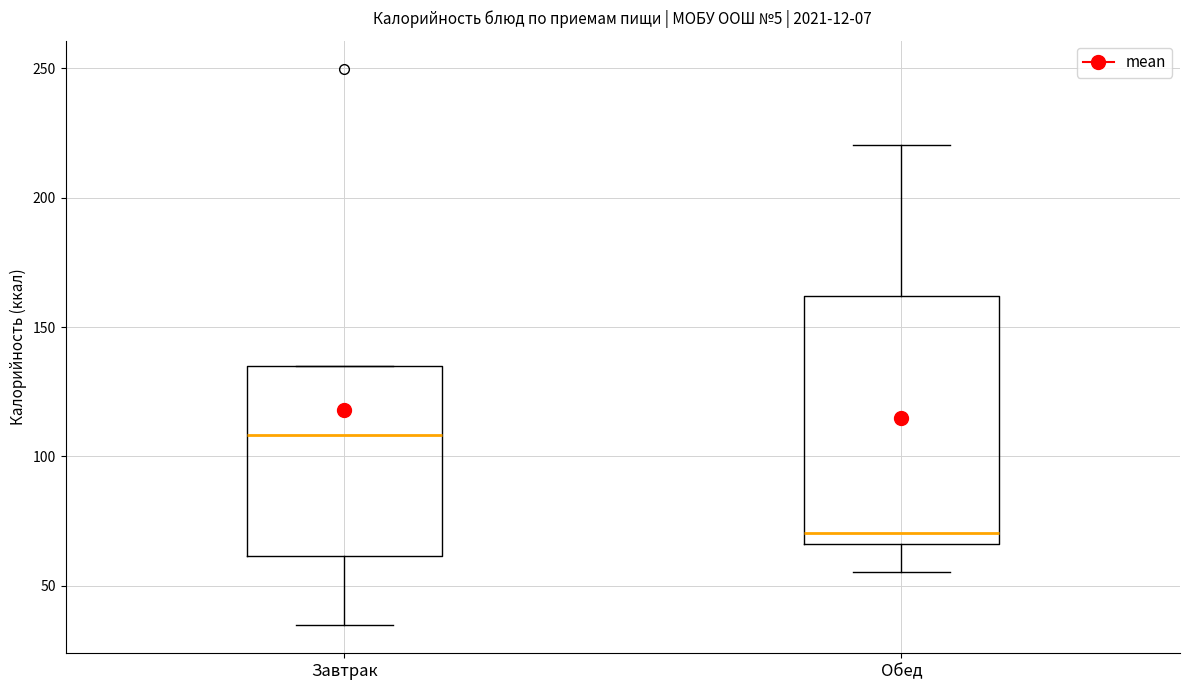

Reading left to right, read every box against the y-axis: the position of its median line, the range the box covers, and the ends of its whiskers. The values are not printed on the chart, so give them approximately, as read against the axis.

Завтрак: median 110, box 60 to 135, whiskers 35 to 135
Обед: median 70, box 65 to 160, whiskers 55 to 220